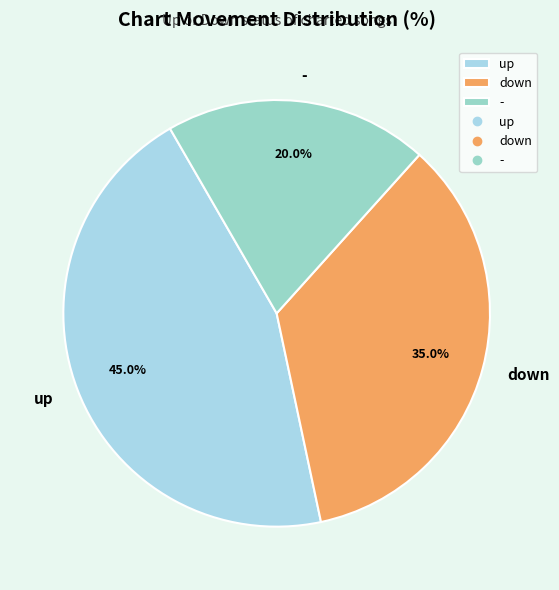

Count the number of slices in the pie.

3